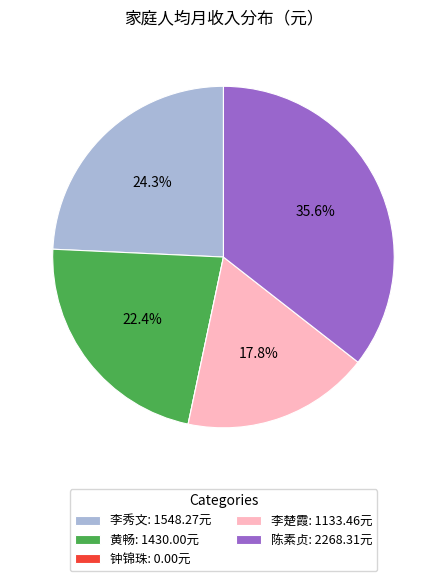

Do 李秀文: 1548.27元 and 李楚霞: 1133.46元 together represent more than half of the pie?

No